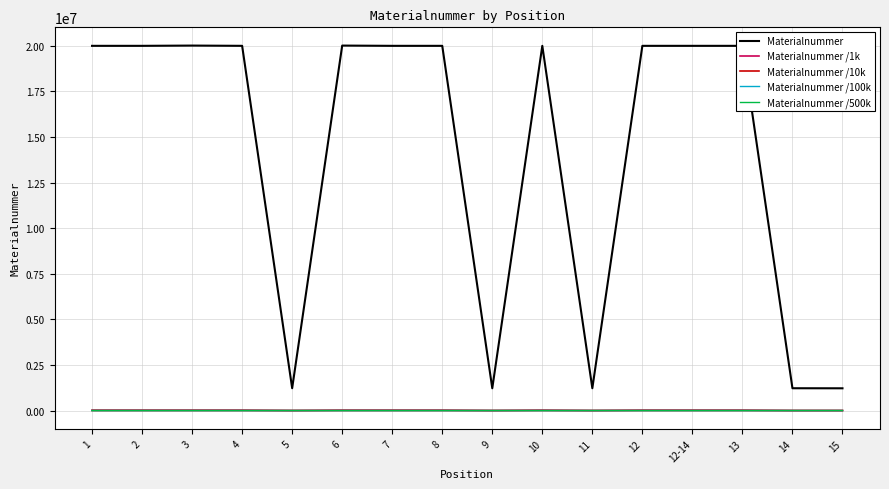

What is the total value across all series at 12?

20025192.3